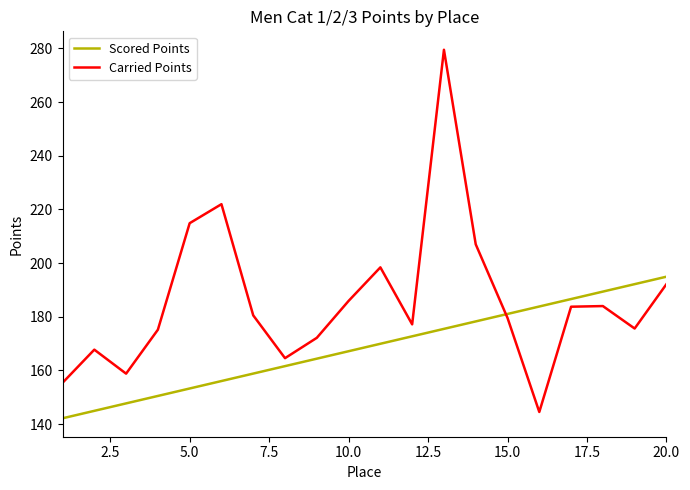

How many intersections are there between Carried Points and Scored Points?

1